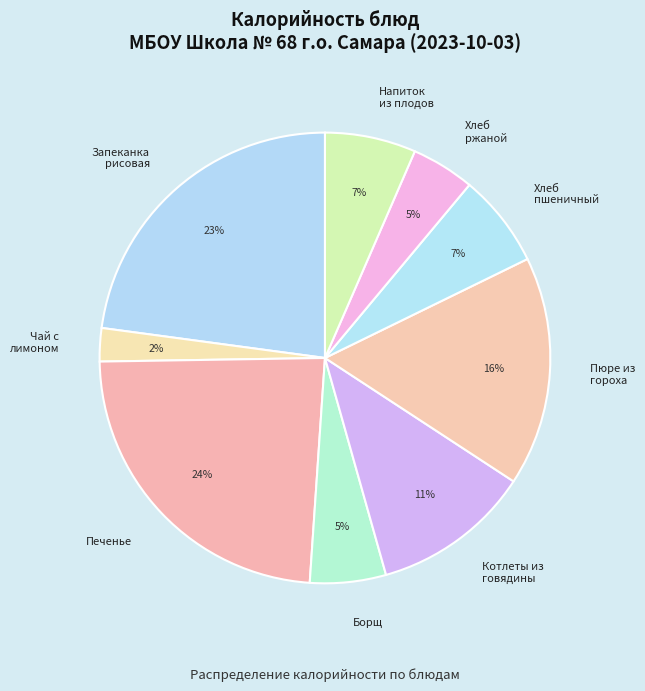

How many segments does this pie chart have?

9